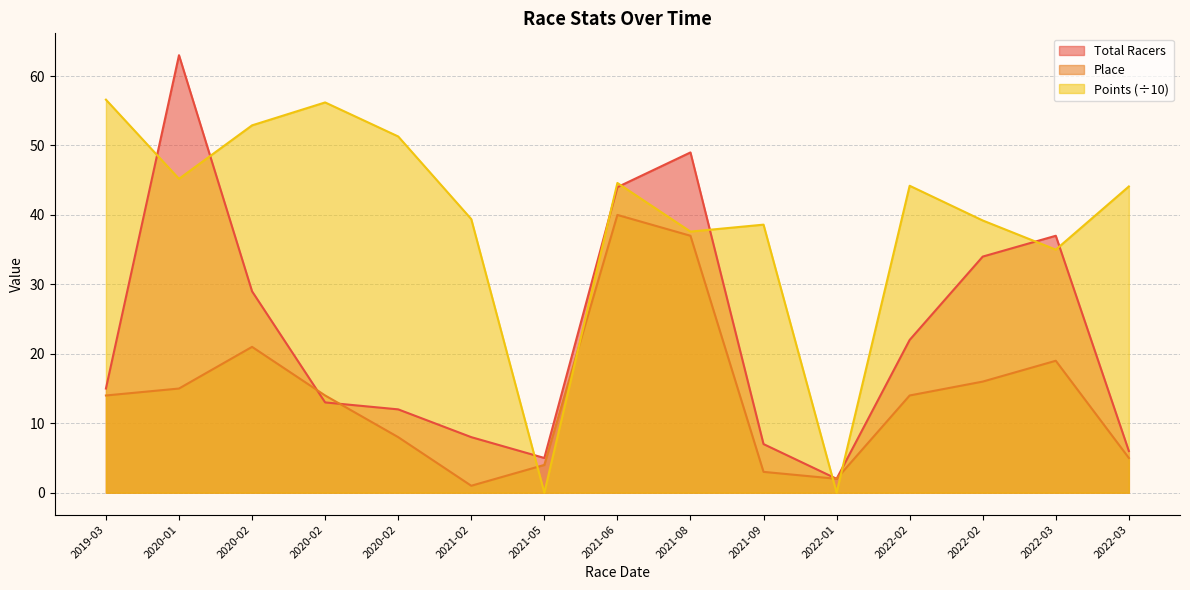

At which category does Points reach its first local peak?

2020-02